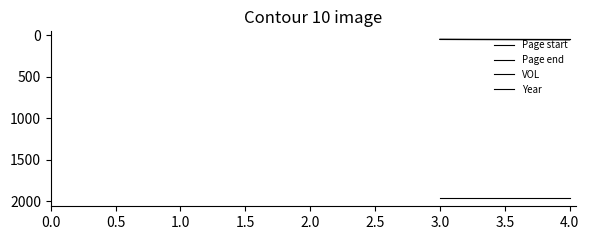

At 3.0, list the series in order from smallest to largest.

Page start, Page end, VOL, Year